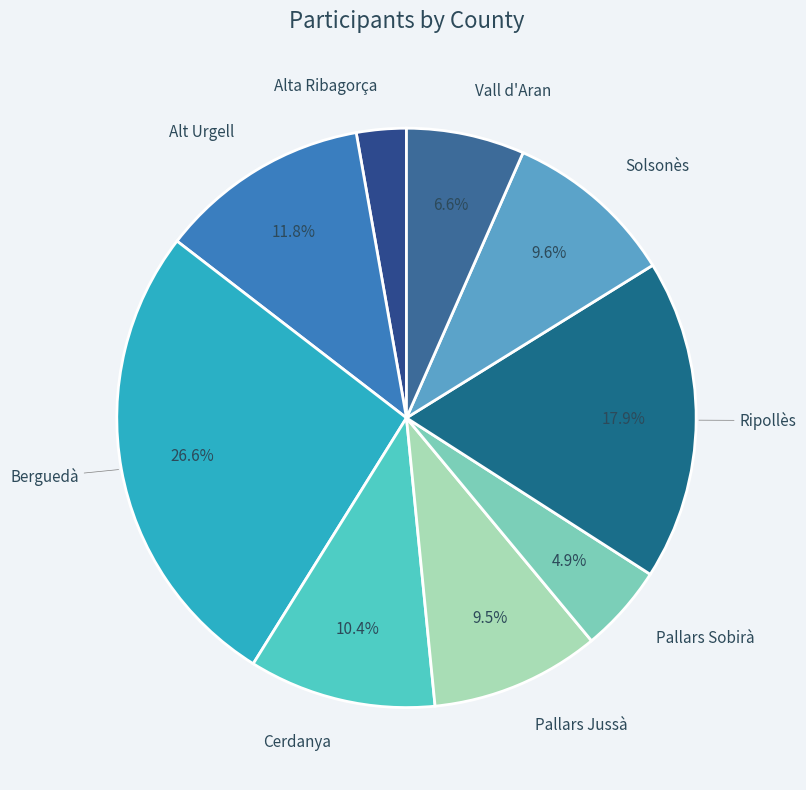

To the nearest percent, what is the average slice percentage?

11%